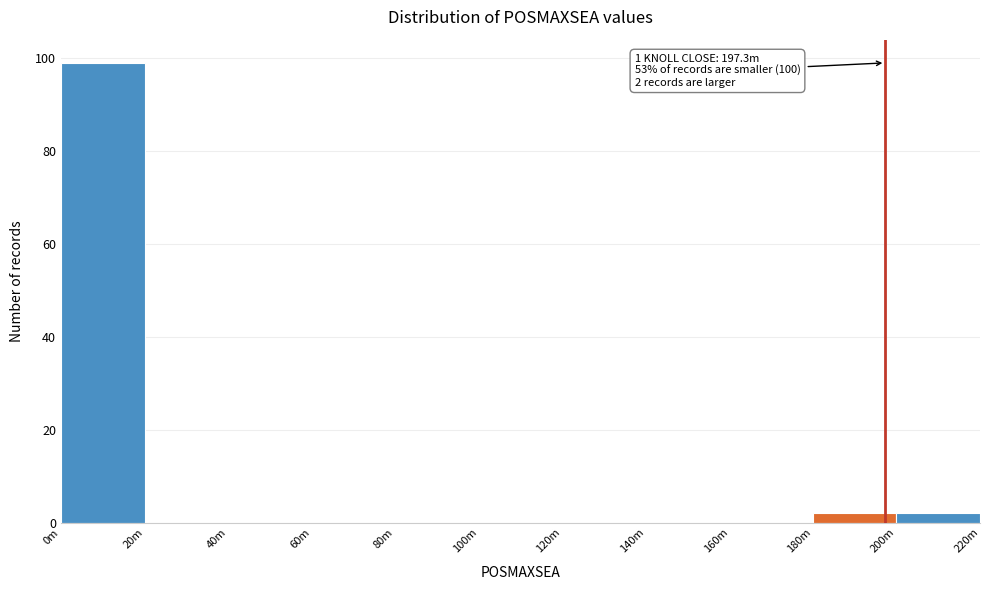

Reading left to right, transcribe all the data shown in this chart.

0m=99	20m=0	40m=0	60m=0	80m=0	100m=0	120m=0	140m=0	160m=0	180m=2	200m=2